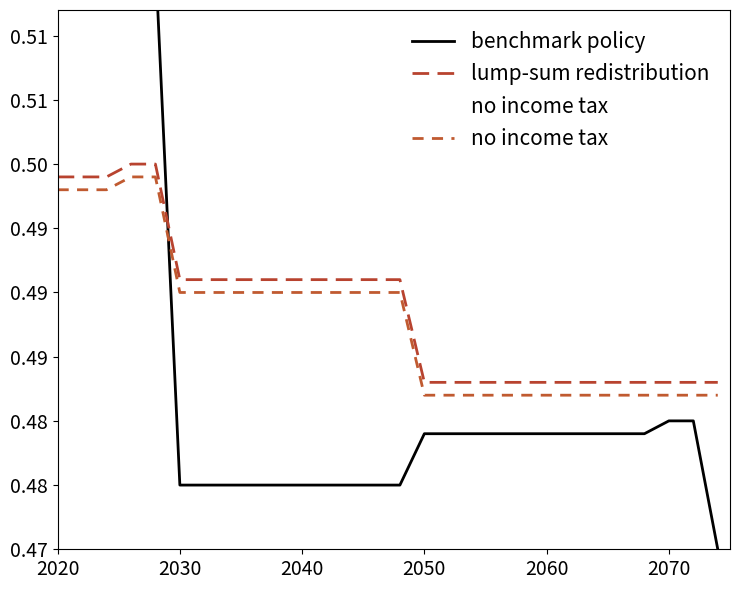

True or false: benchmark policy has more than 0 interior local peaks.

False